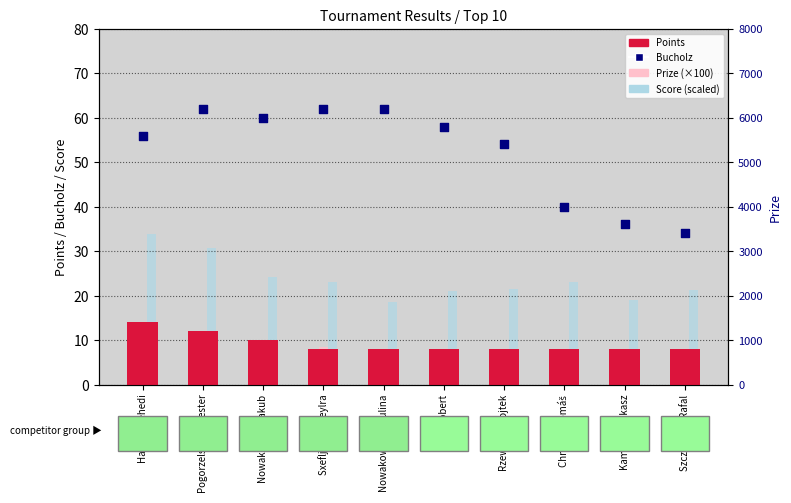

Which series has the largest total across all categories?

Bucholz